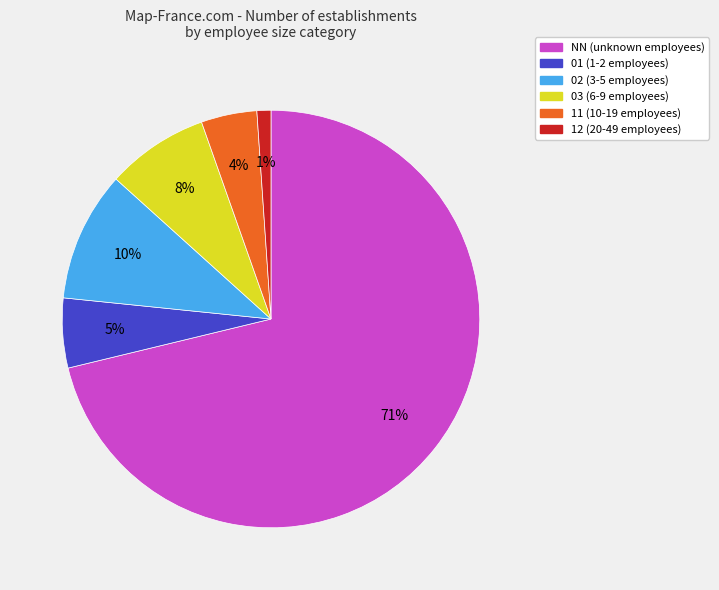

Is the sum of 02 and 12 greater than half?

No